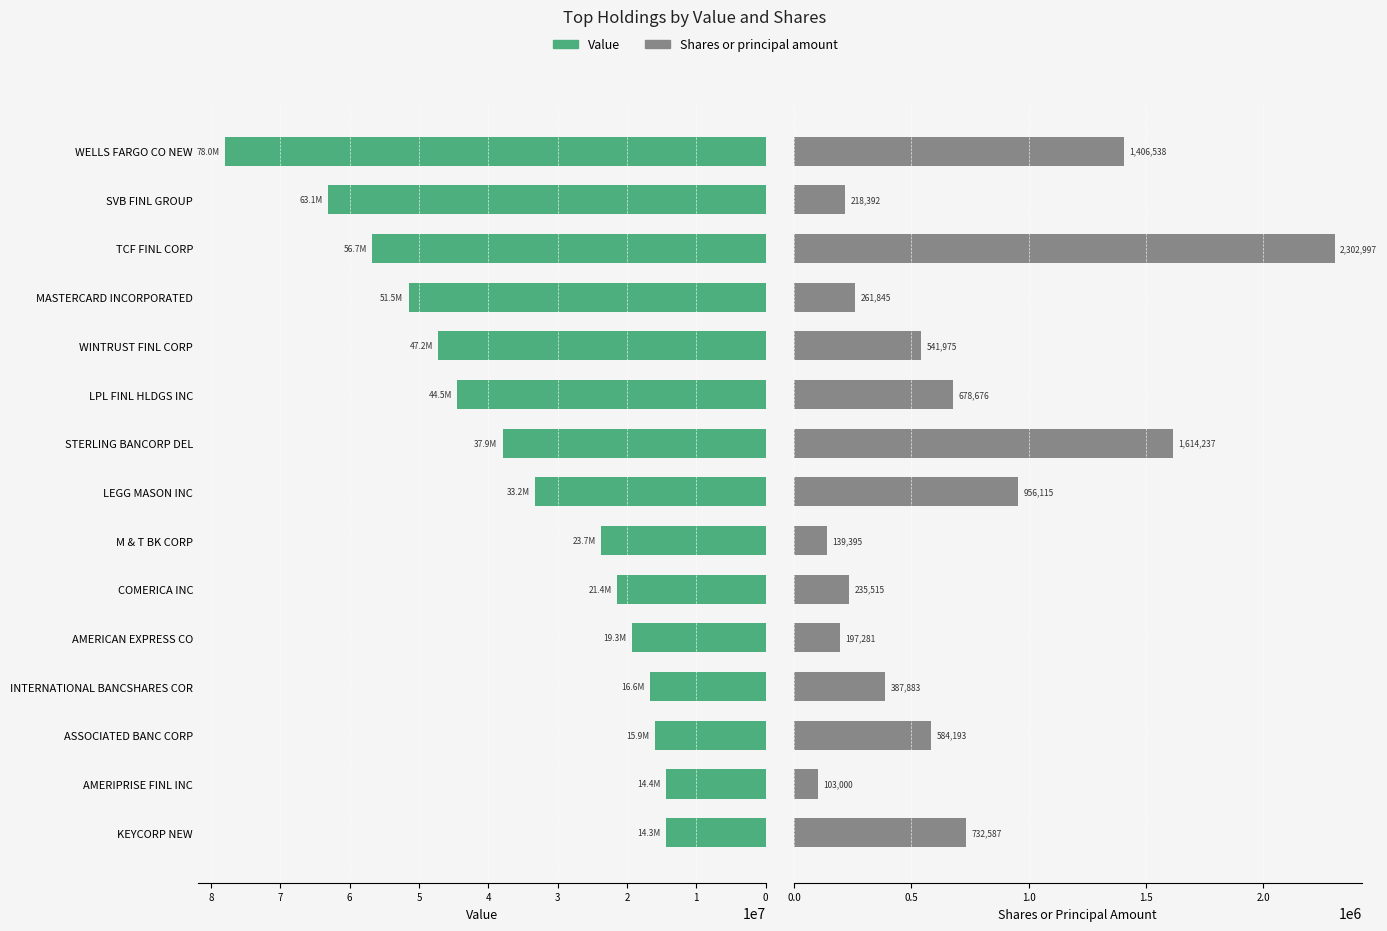

Reading left to right, extract all data points from this chart.

Value: 0=77978000	1=63063000	2=56700000	3=51458000	4=47179000	5=44480000	6=37935000	7=33206000	8=23718000	9=21413000	10=19334000	11=16601000	12=15948000	13=14408000	14=14315000
Shares or principal amount: 0=1406538	1=218392	2=2302997	3=261845	4=541975	5=678676	6=1614237	7=956115	8=139395	9=235515	10=197281	11=387883	12=584193	13=103000	14=732587